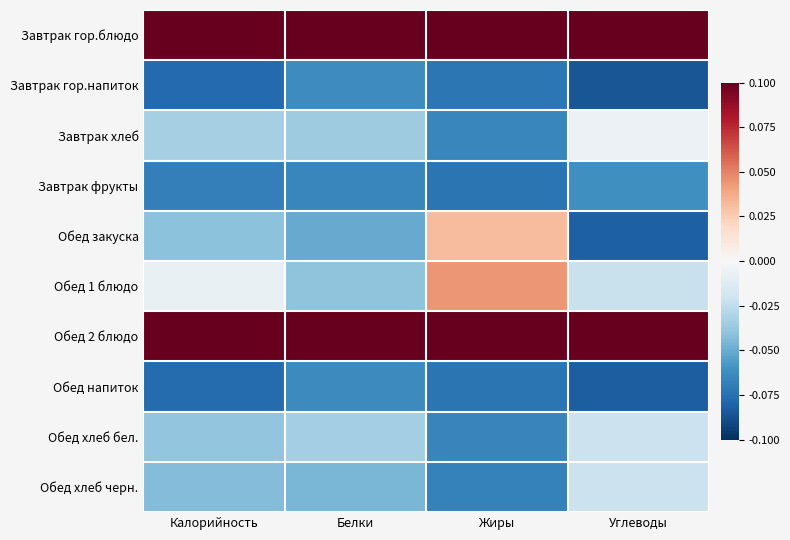

Is it true that Завтрак гор.напиток equals -0.0 at Белки?

False